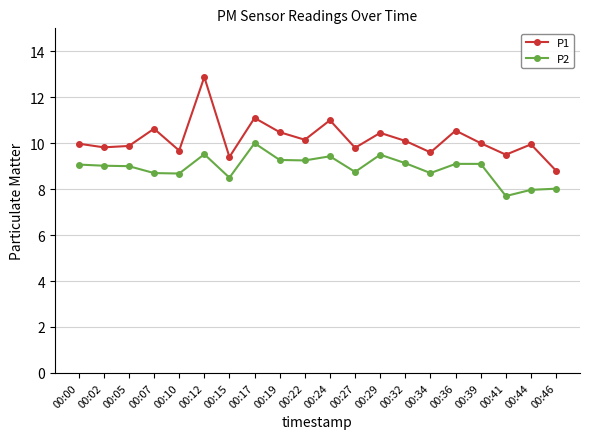

Which series has the largest total across all categories?

P1